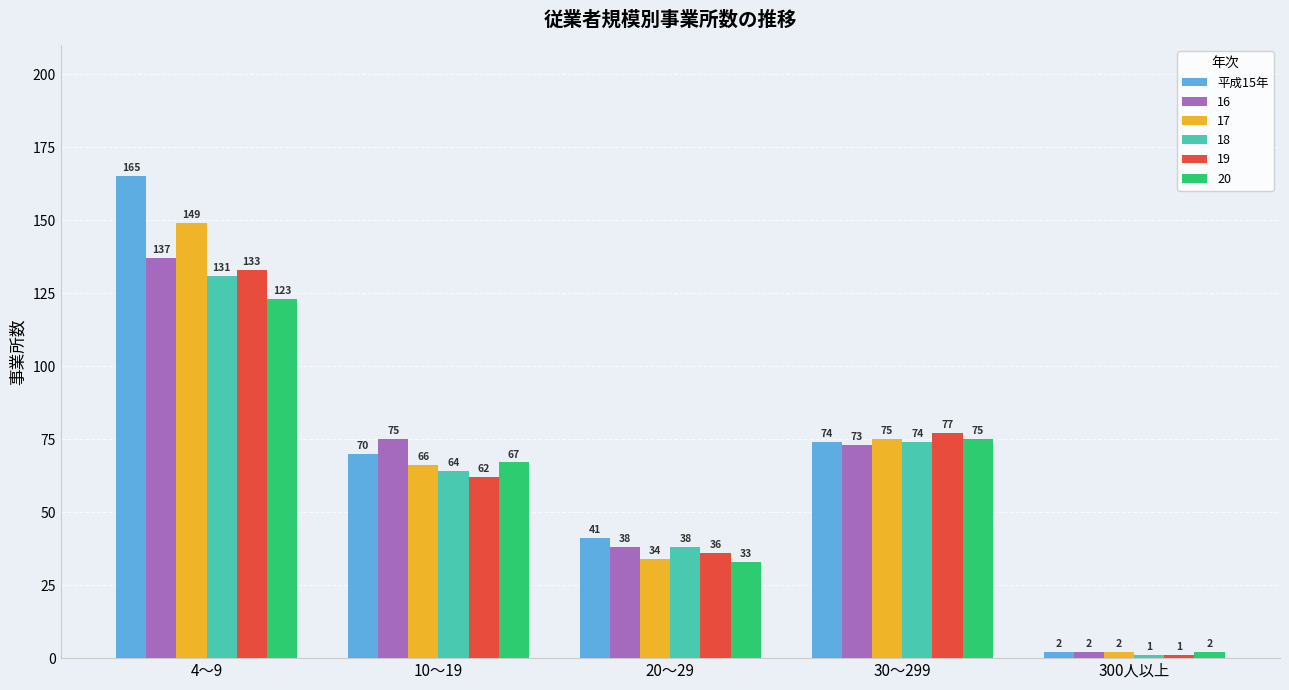

Rank the series by their maximum value, from lowest to highest.

20, 18, 19, 16, 17, 平成15年